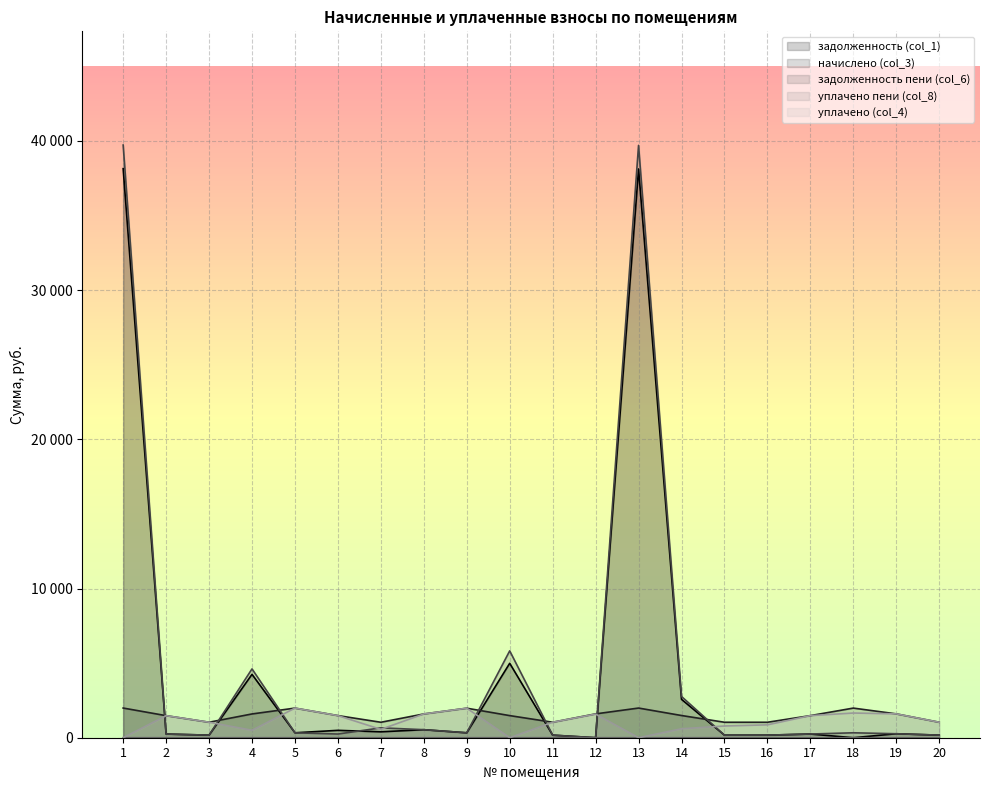

Which series has the widest spread of values?

задолженность пени (col_6)